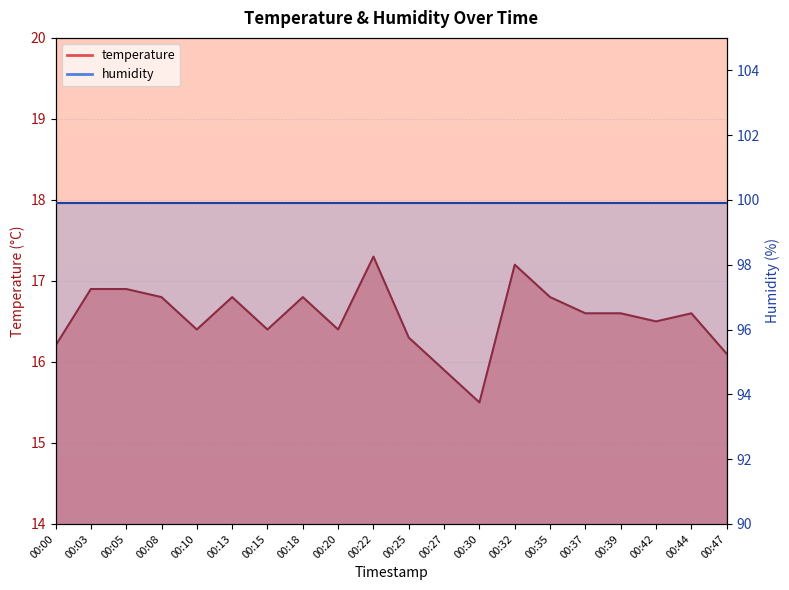

Reading left to right, transcribe all the data shown in this chart.

00:00=16.2	00:03=16.9	00:05=16.9	00:08=16.8	00:10=16.4	00:13=16.8	00:15=16.4	00:18=16.8	00:20=16.4	00:22=17.3	00:25=16.3	00:27=15.9	00:30=15.5	00:32=17.2	00:35=16.8	00:37=16.6	00:39=16.6	00:42=16.5	00:44=16.6	00:47=16.1